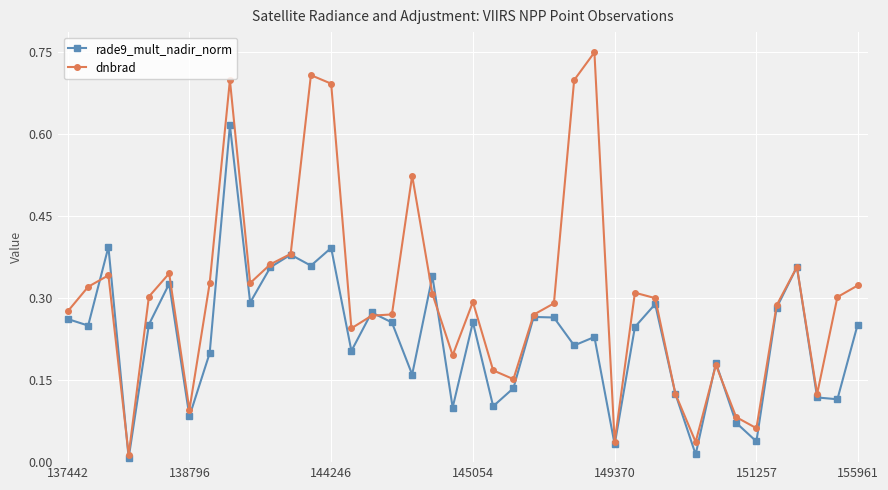

List the series in order of their peak value, highest first.

dnbrad, rade9_mult_nadir_norm